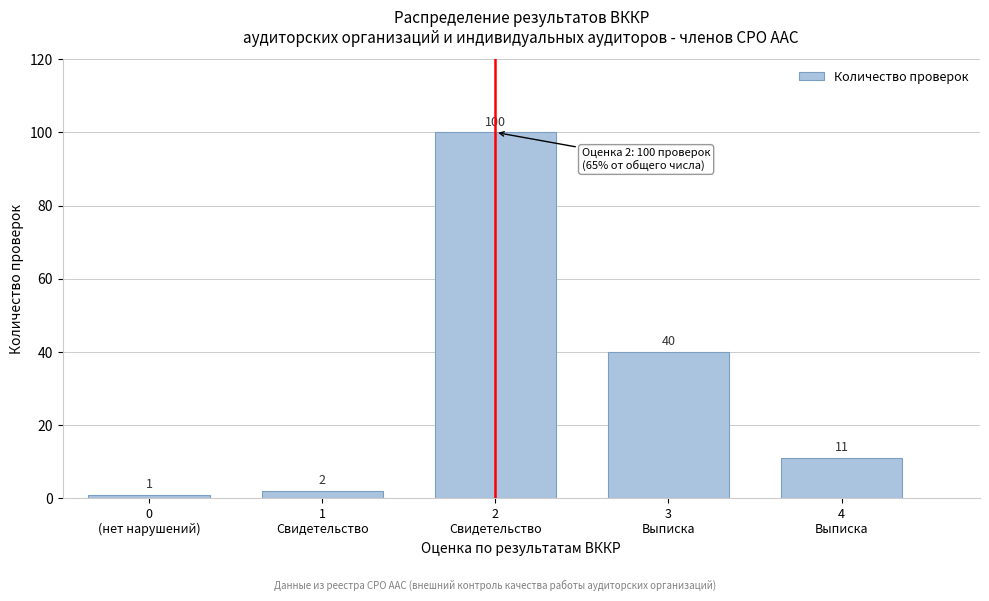

Reading left to right, extract all data points from this chart.

1	2	100	40	11